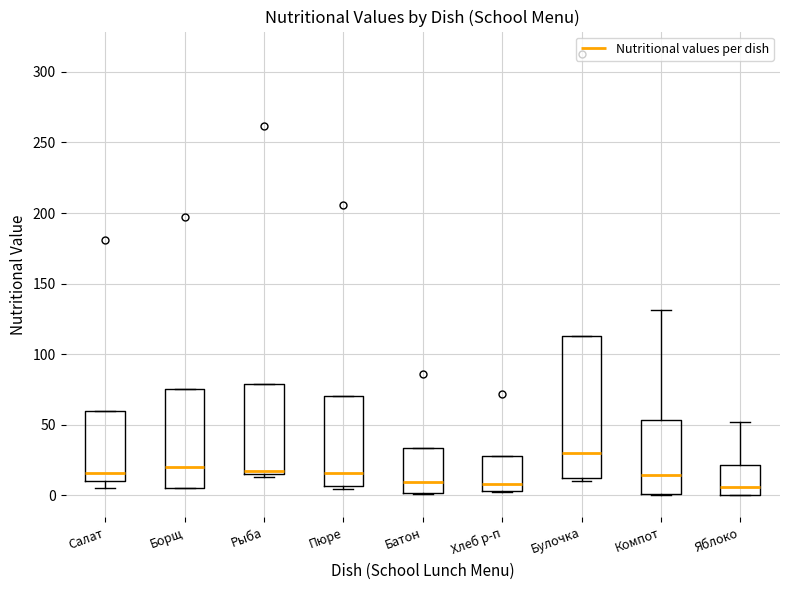

Reading left to right, transcribe this box plot: for each box, give where its median line is, the range the box spans, and where its two whiskers end, as read against the y-axis. The values are not printed on the chart, so give them approximately, as read against the axis.

Салат: median 15, box 10 to 60, whiskers 5 to 60
Борщ: median 20, box 5 to 75, whiskers 5 to 75
Рыба: median 15 (just above the box's lower edge), box 15 to 80, whiskers 15 (just below the box's lower edge) to 80
Пюре: median 15, box 5 to 70, whiskers 5 (just below the box's lower edge) to 70
Батон: median 10, box 0 to 35, whiskers 0 to 35
Хлеб р-п: median 10, box 5 to 30, whiskers 0 to 30
Булочка: median 30, box 10 to 115, whiskers 10 (just below the box's lower edge) to 115
Компот: median 15, box 0 to 55, whiskers 0 to 130
Яблоко: median 5, box 0 to 20, whiskers 0 to 50